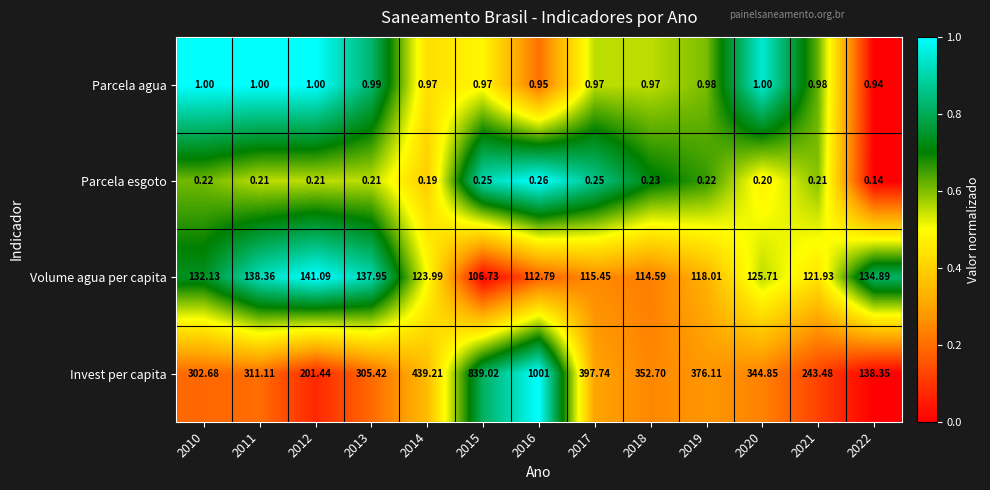

Rank the series by their maximum value, from lowest to highest.

Parcela esgoto, Parcela agua, Volume agua per capita, Invest per capita